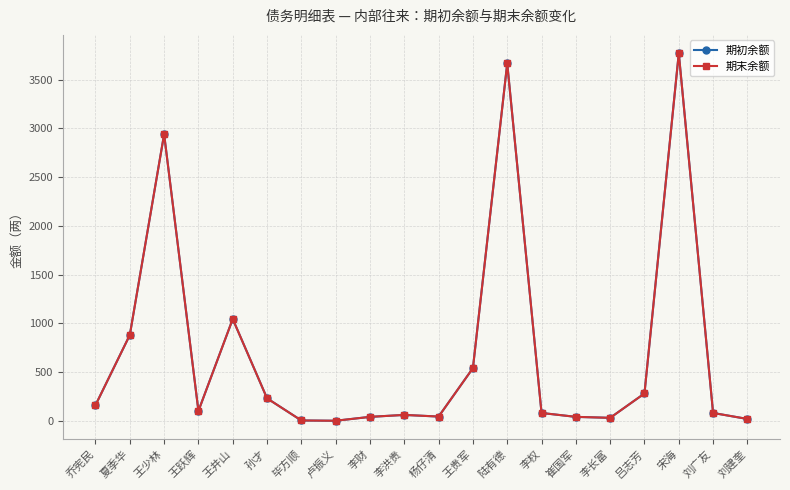

Is this an area chart (filled region under the line)?

No